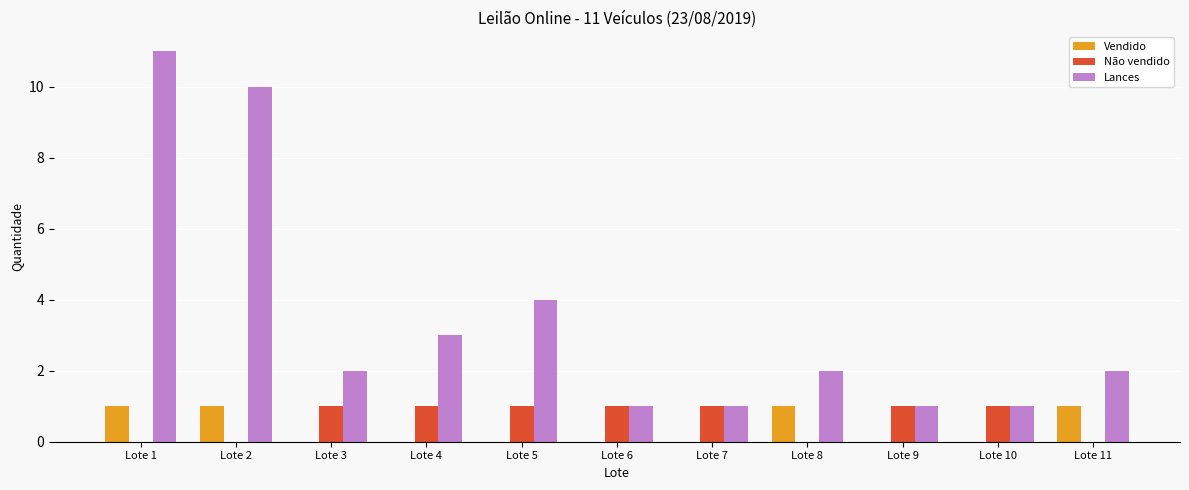

What is the sum of all Não vendido values?

7